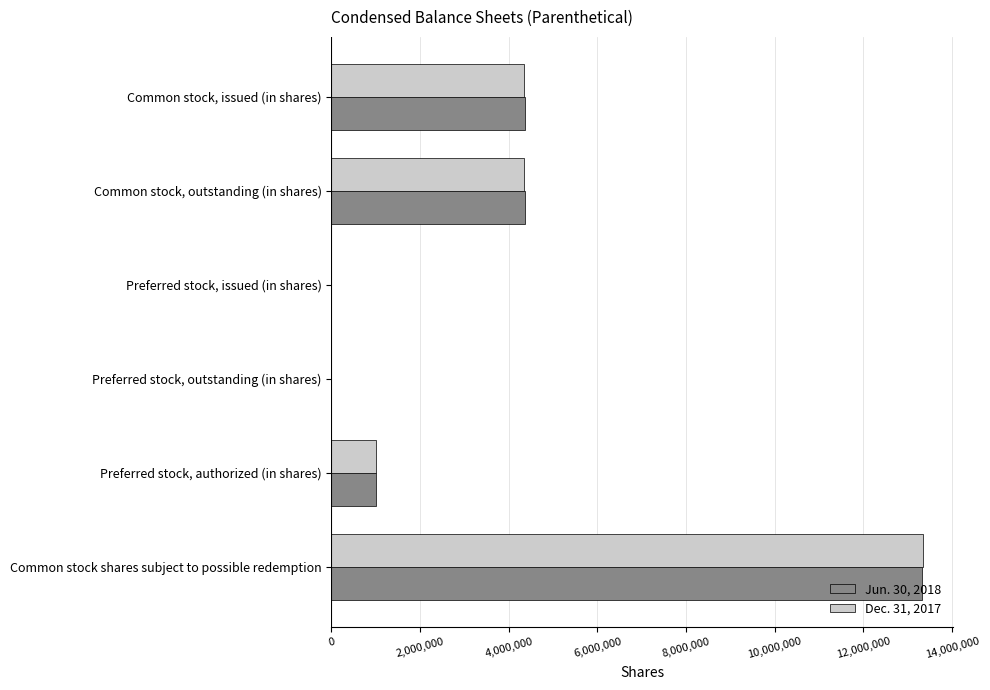

The value of Dec. 31, 2017 at Preferred stock, outstanding (in shares) is 0. True or false?

True